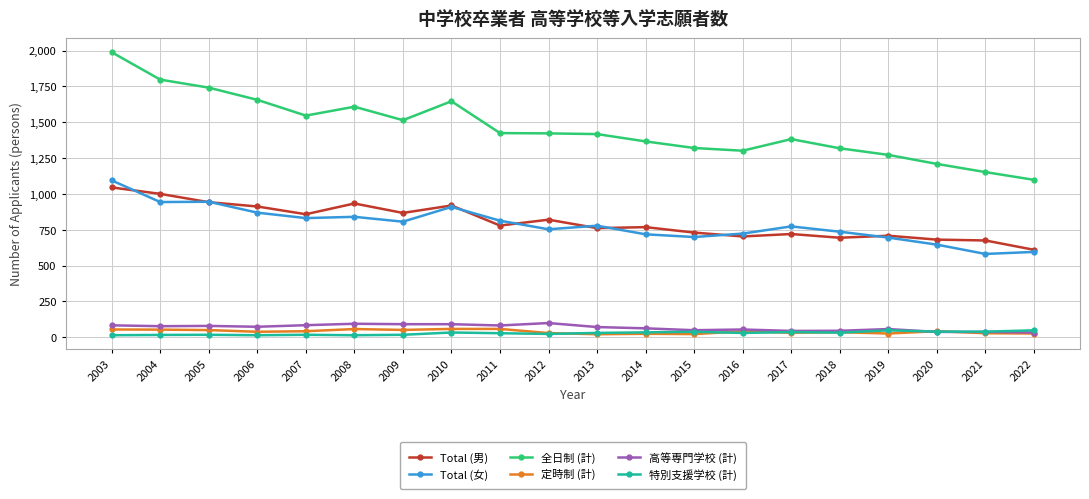

True or false: 定時制 (計) has more than 0 interior local peaks.

True